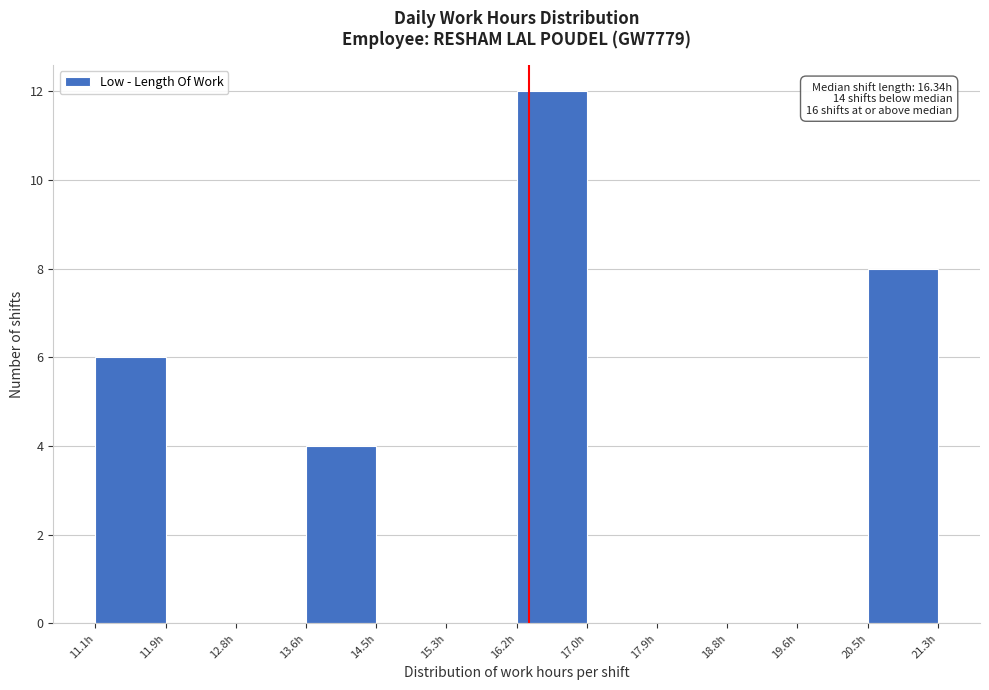

Over which range of the x-axis is the bar tallest?

16.2 to 17.0